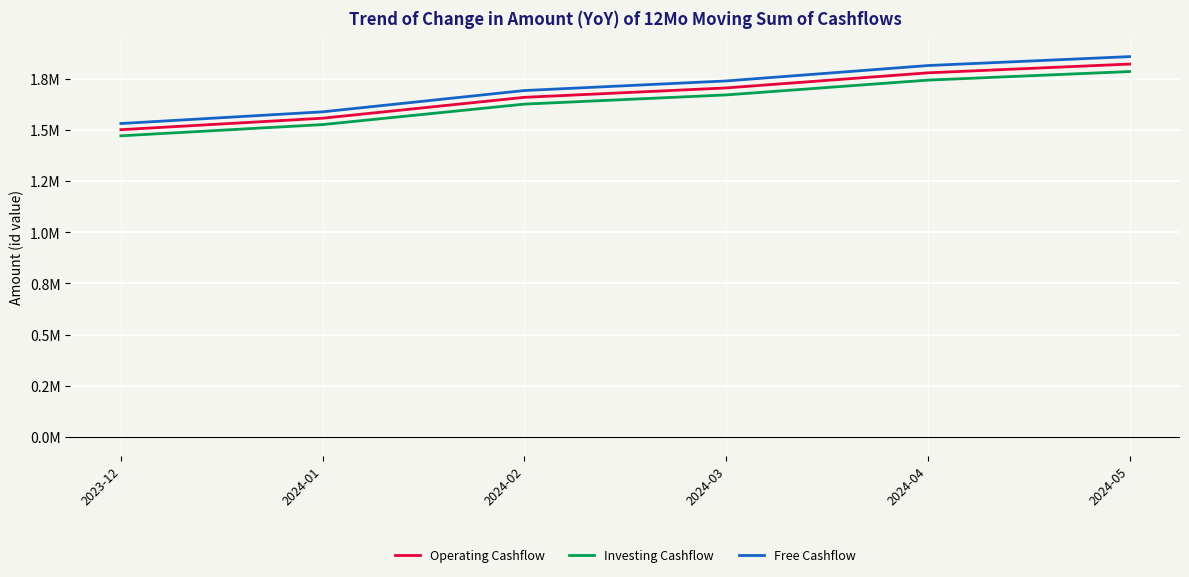

True or false: Free Cashflow has more than 2 points higher than both neighbors.

False